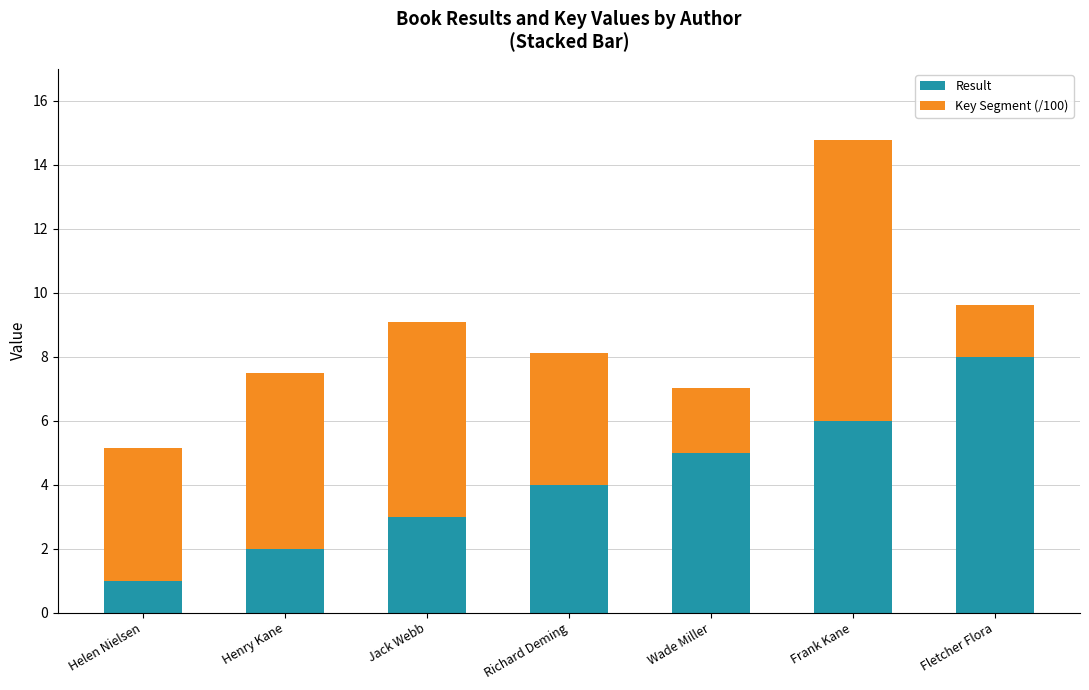

Is it true that Result equals 2.9 at Wade Miller?

False